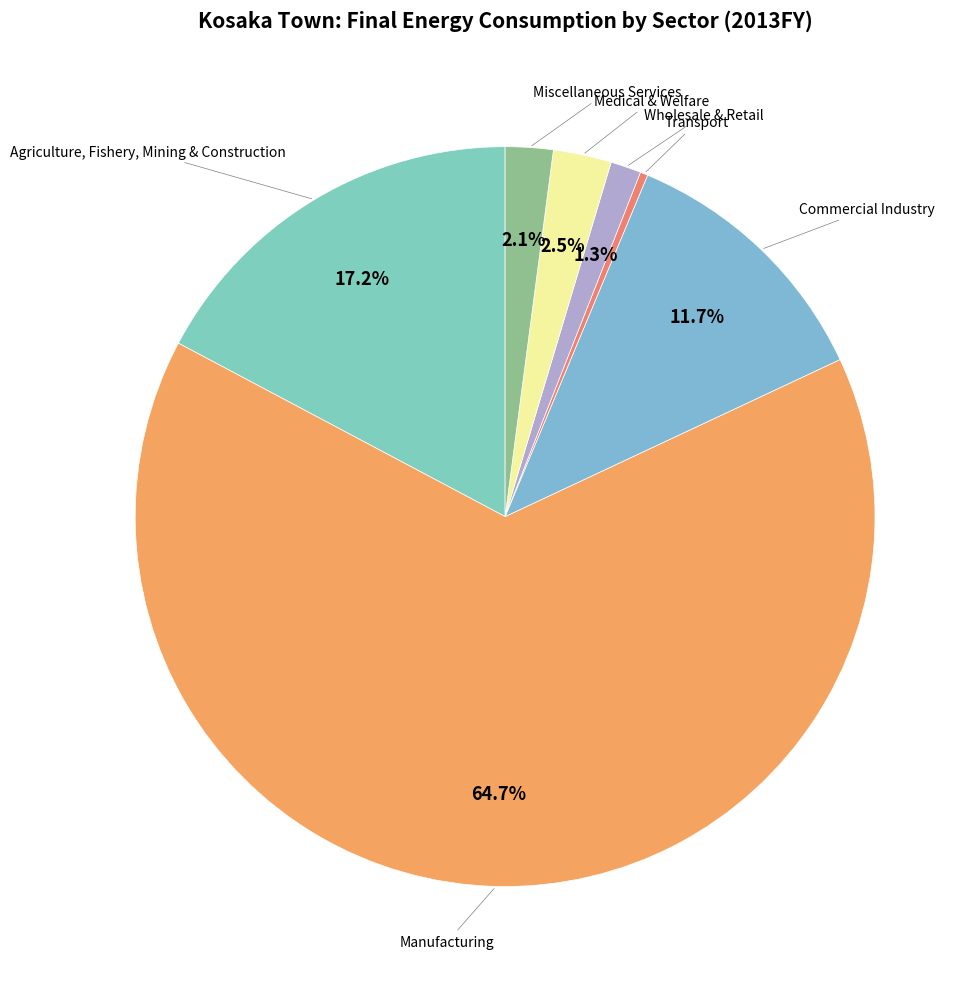

How many slices are in this pie chart?

7